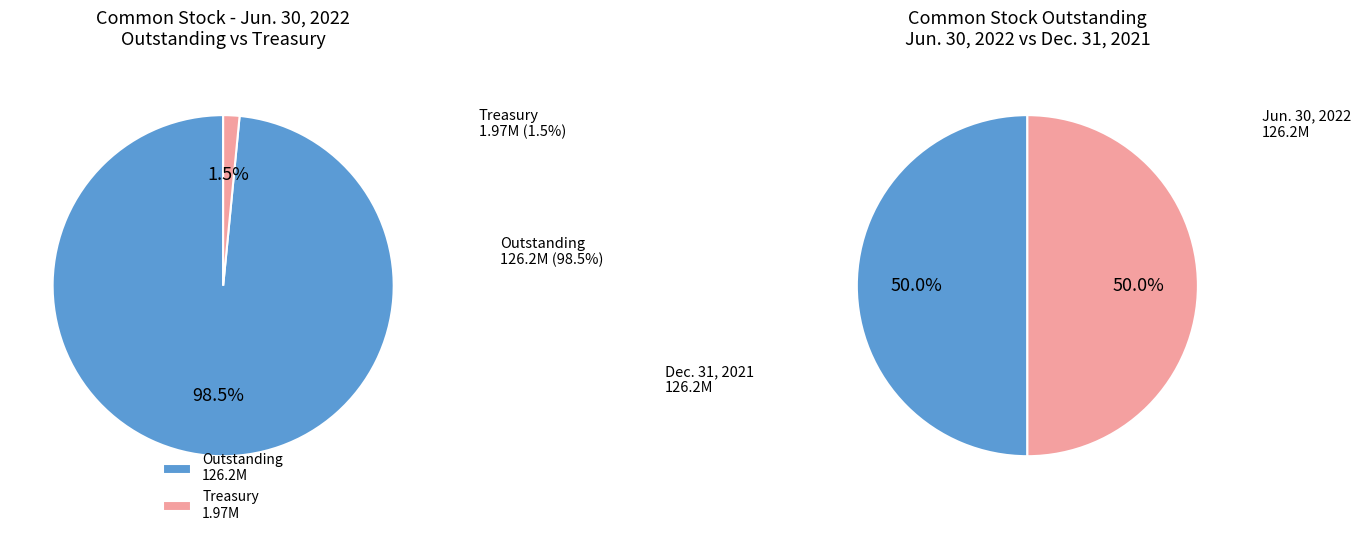

Does Common stock, shares outstanding account for over 50% of the chart?

No